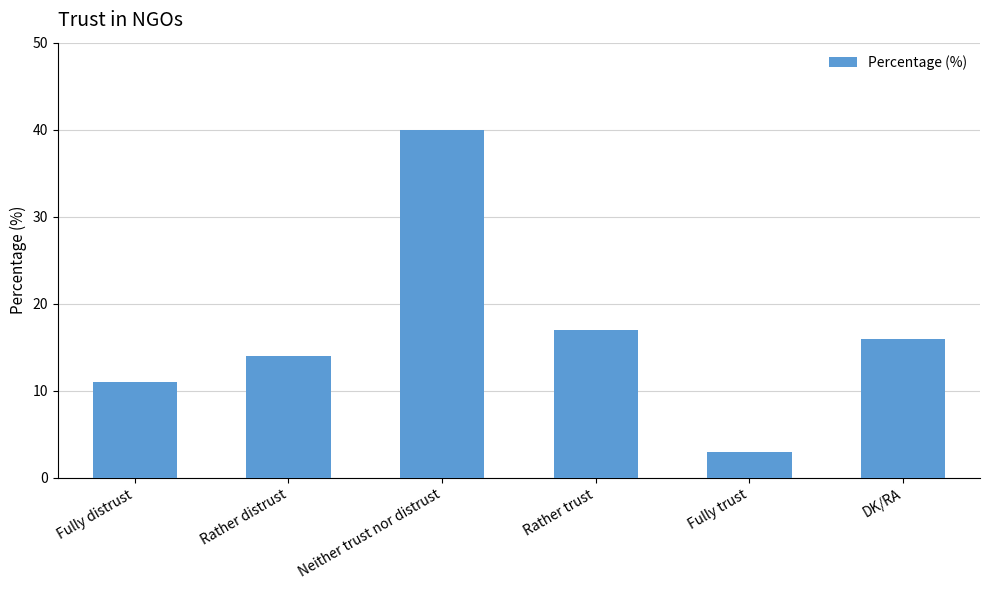

List the labels in order of value, smallest first.

Fully trust, Fully distrust, Rather distrust, DK/RA, Rather trust, Neither trust nor distrust